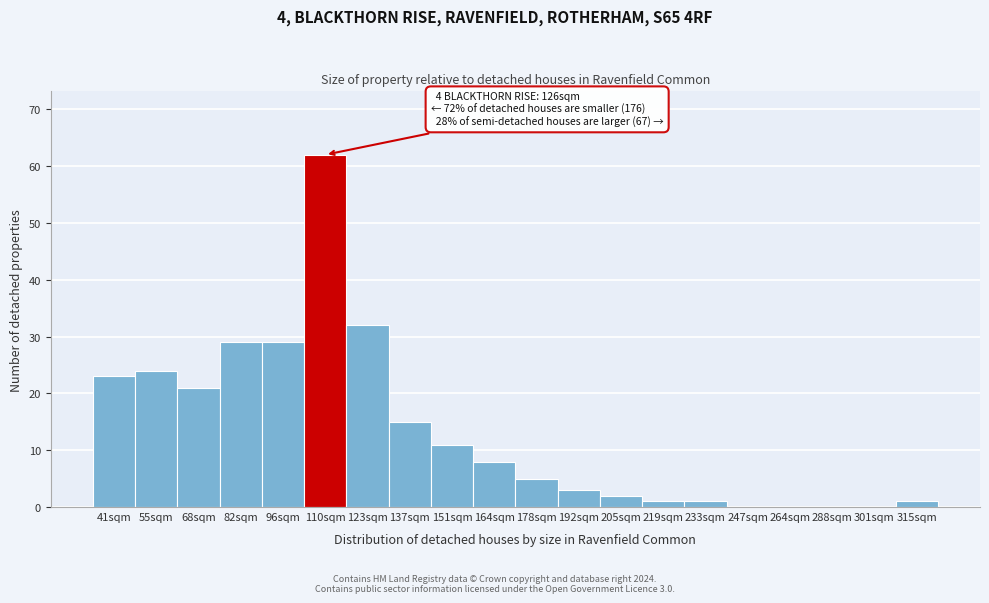

Reading left to right, transcribe all the data shown in this chart.

41sqm=23	55sqm=24	68sqm=21	82sqm=29	96sqm=29	110sqm=62	123sqm=32	137sqm=15	151sqm=11	164sqm=8	178sqm=5	192sqm=3	205sqm=2	219sqm=1	233sqm=1	247sqm=0	264sqm=0	288sqm=0	301sqm=0	315sqm=1